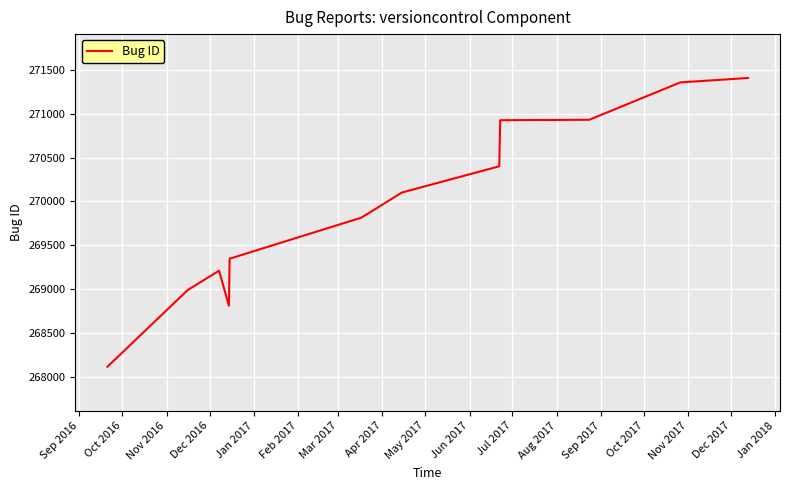

What is the greatest value displayed?

271407